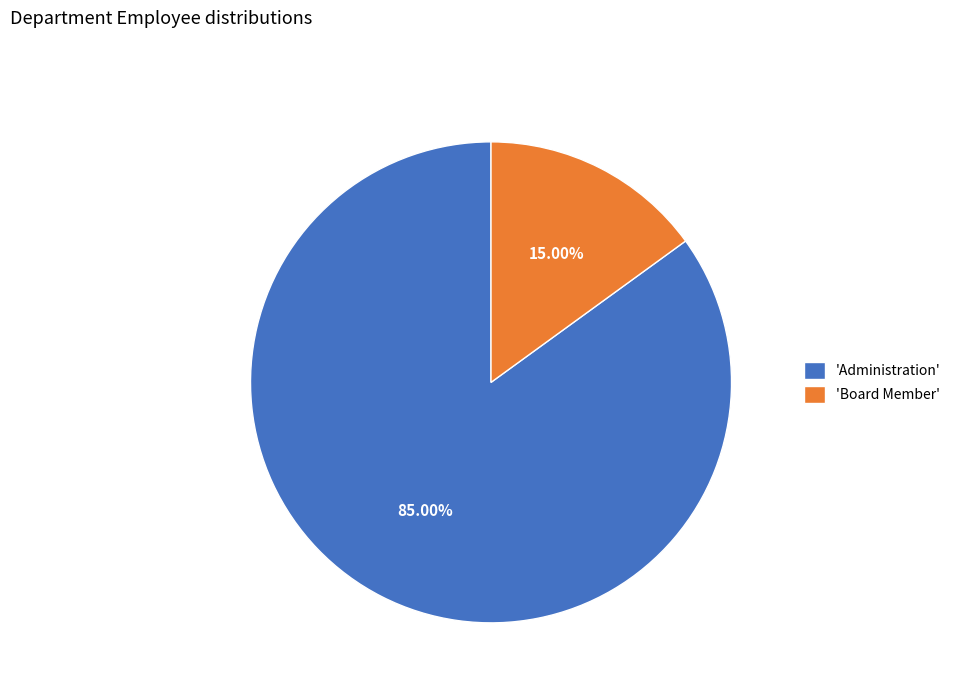

Which category has the smallest portion of the pie?

'Board Member'